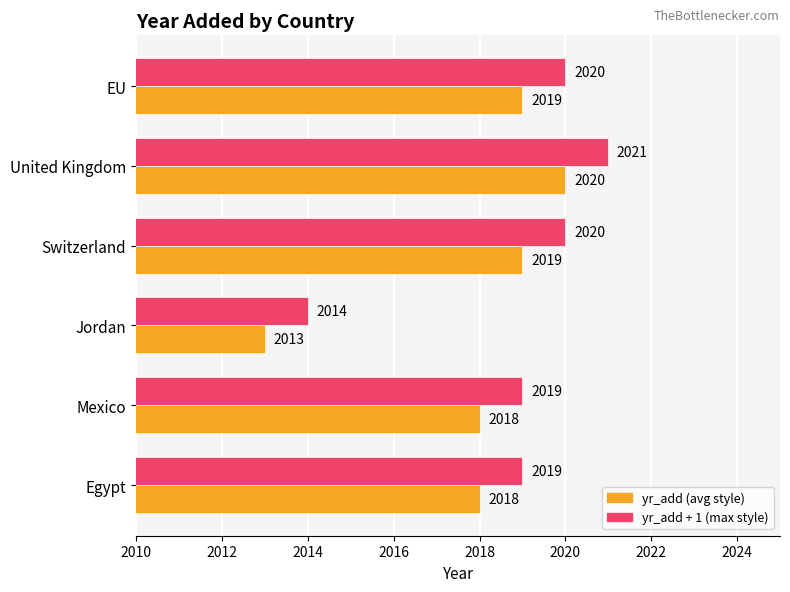

What is the average value of the yr_add (avg style) series?

2018